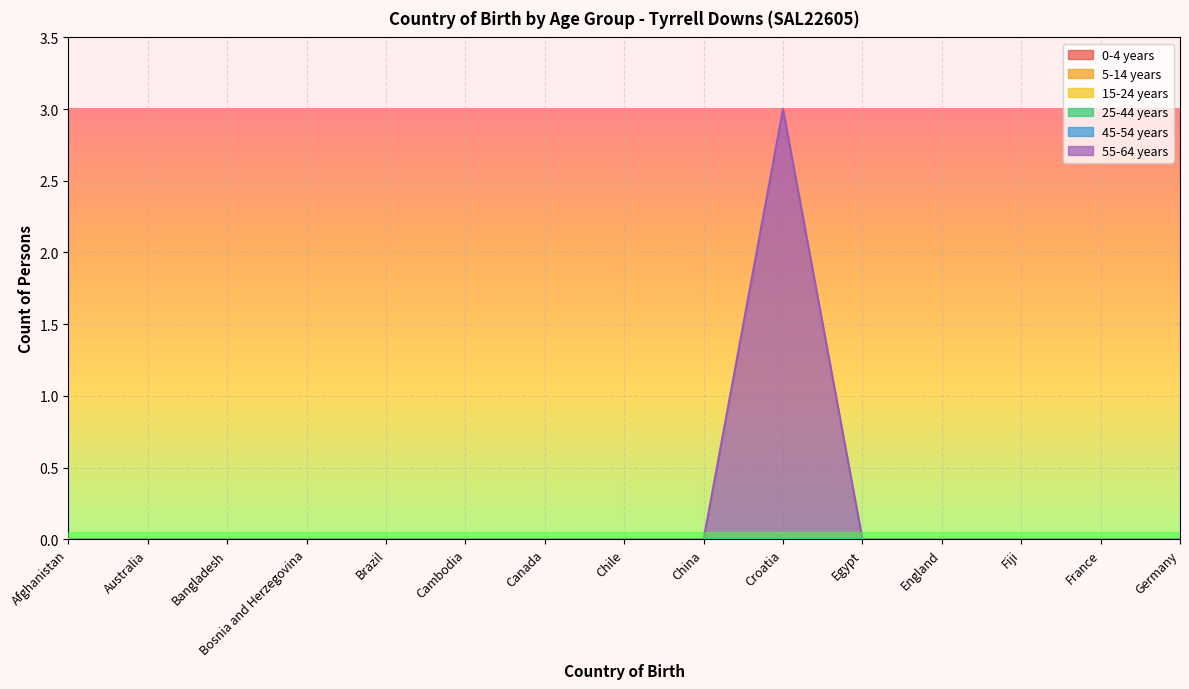

What position from the right is England?

4